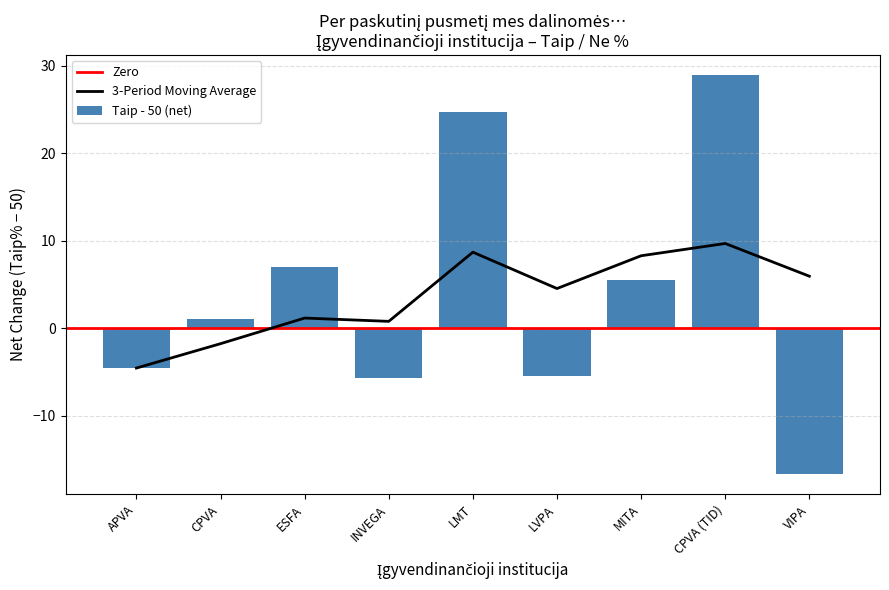

Reading left to right, list all the values displayed in this chart.

-4.5	1.0	7.0	-5.7	24.7	-5.5	5.6	29.0	-16.7